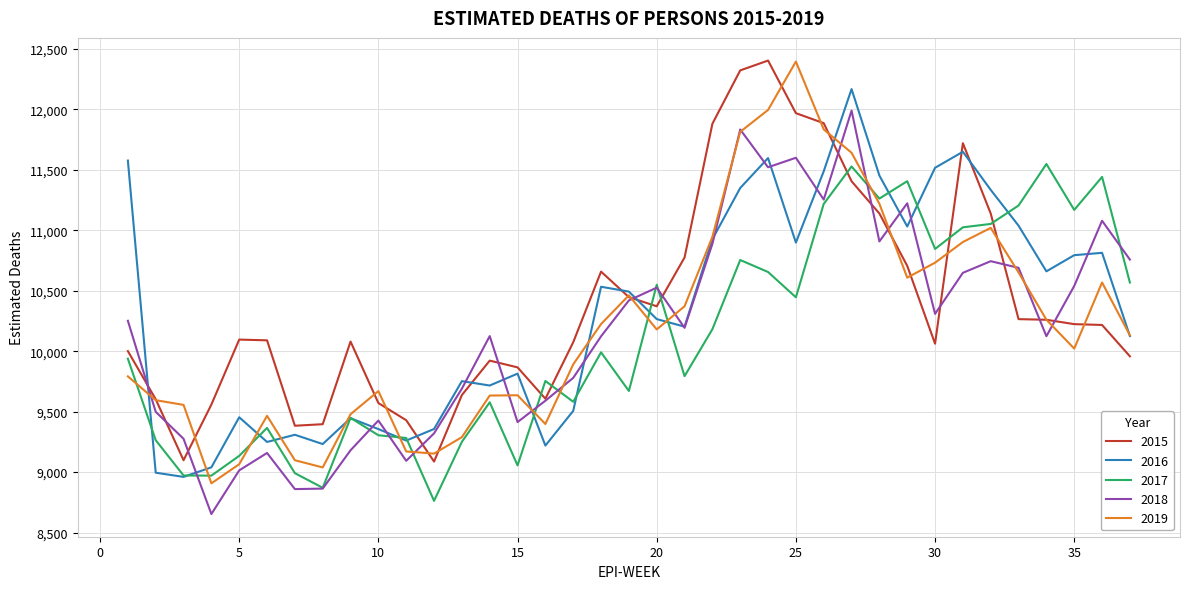

How many categories are shown in the chart?

37